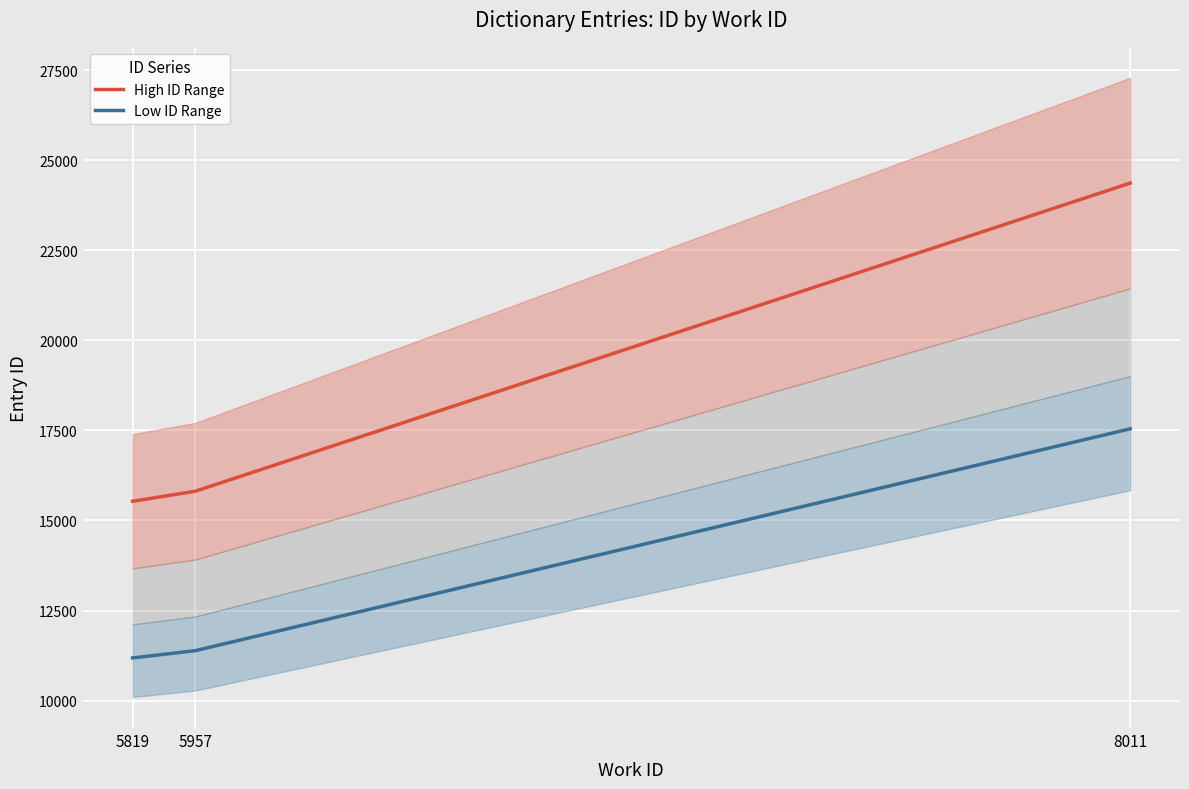

Rank the categories by Low ID Range value from lowest to highest.

5819, 5957, 8011